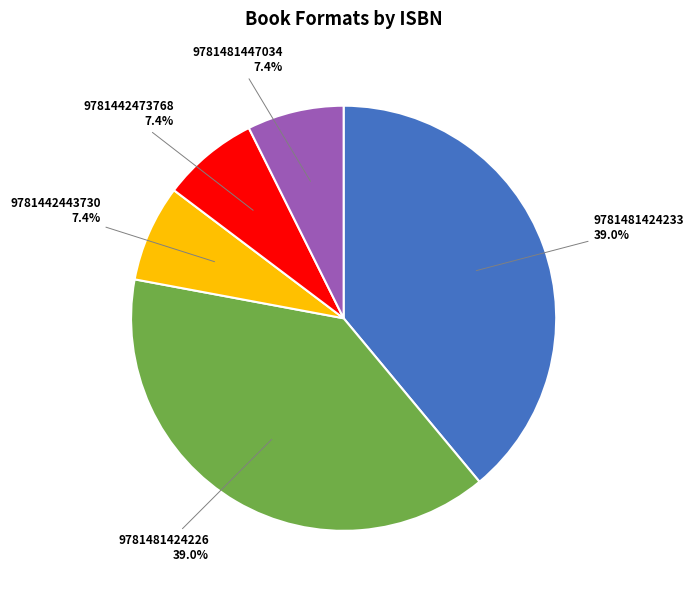

What is the ratio of the value at 9781481447034 to the value at 9781442473768?

1.0